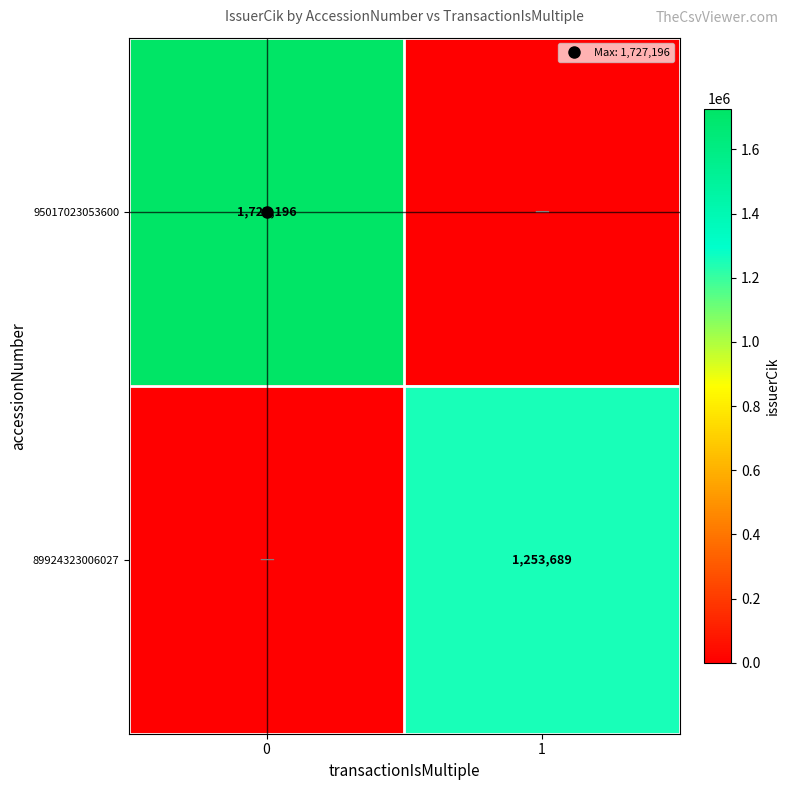

Rank the series at 0 from lowest to highest value.

89924323006027, 95017023053600